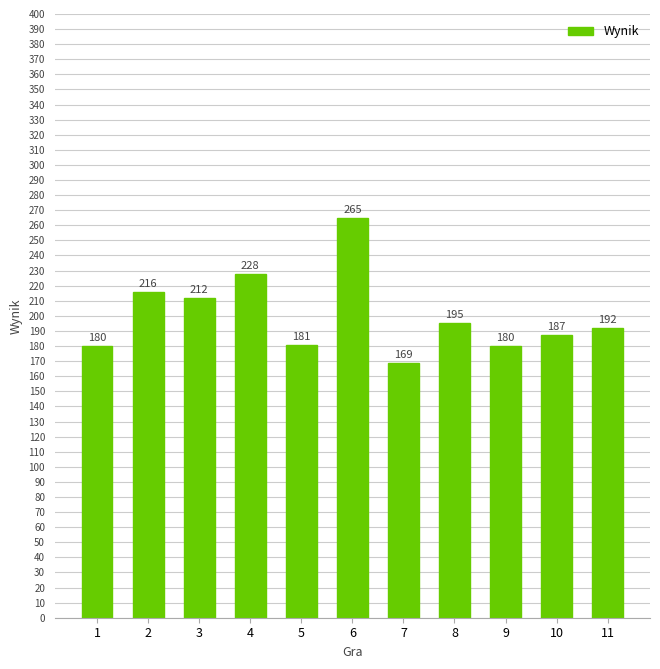

What is the difference between the maximum and minimum values?

96